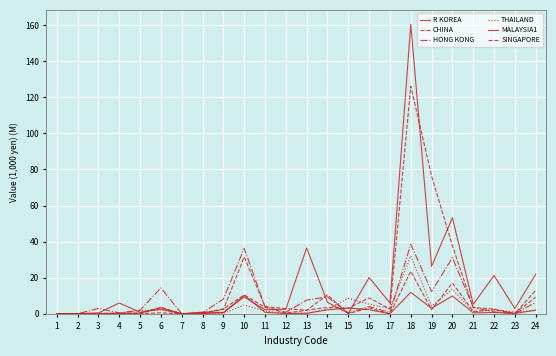

At which category does MALAYSIA1 reach its first local valley?

7